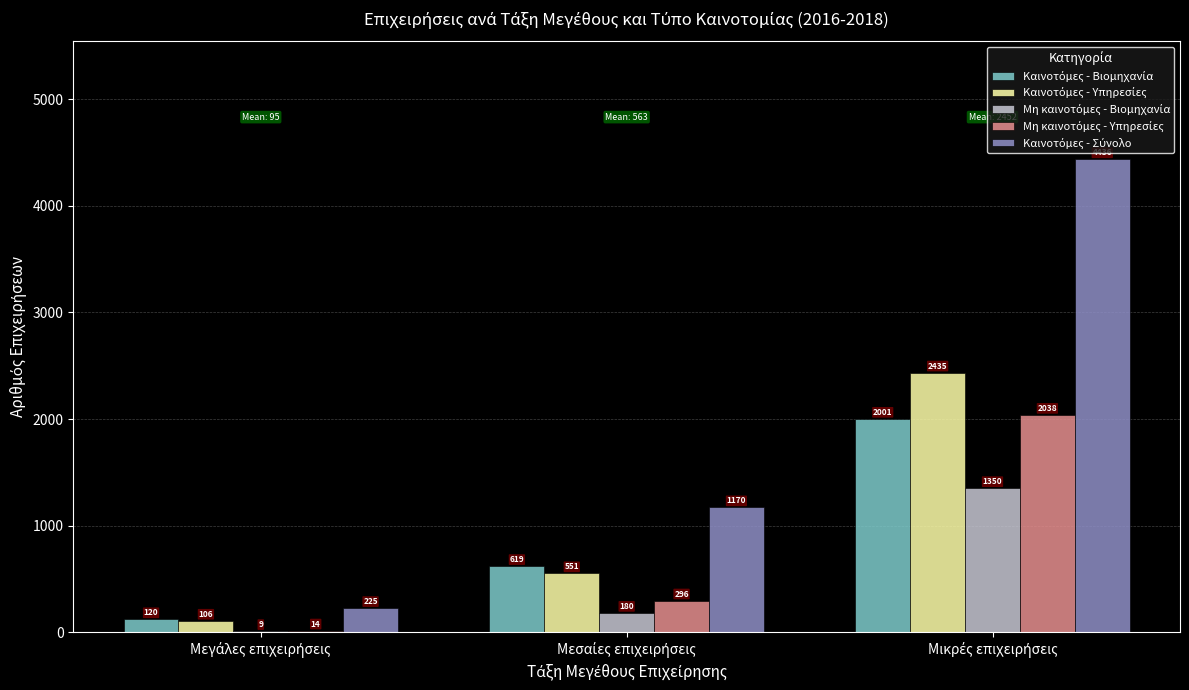

Rank the categories by Καινοτόμες - Σύνολο value from lowest to highest.

Μεγάλες επιχειρήσεις, Μεσαίες επιχειρήσεις, Μικρές επιχειρήσεις